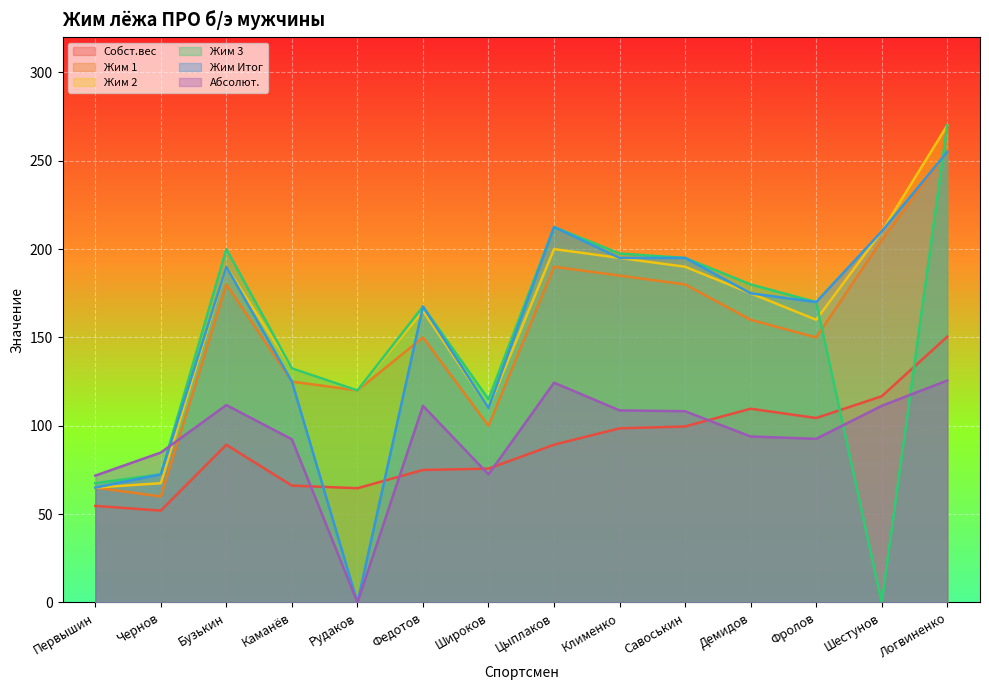

The value of Абсолют. at Шестунов is 25.6. True or false?

False